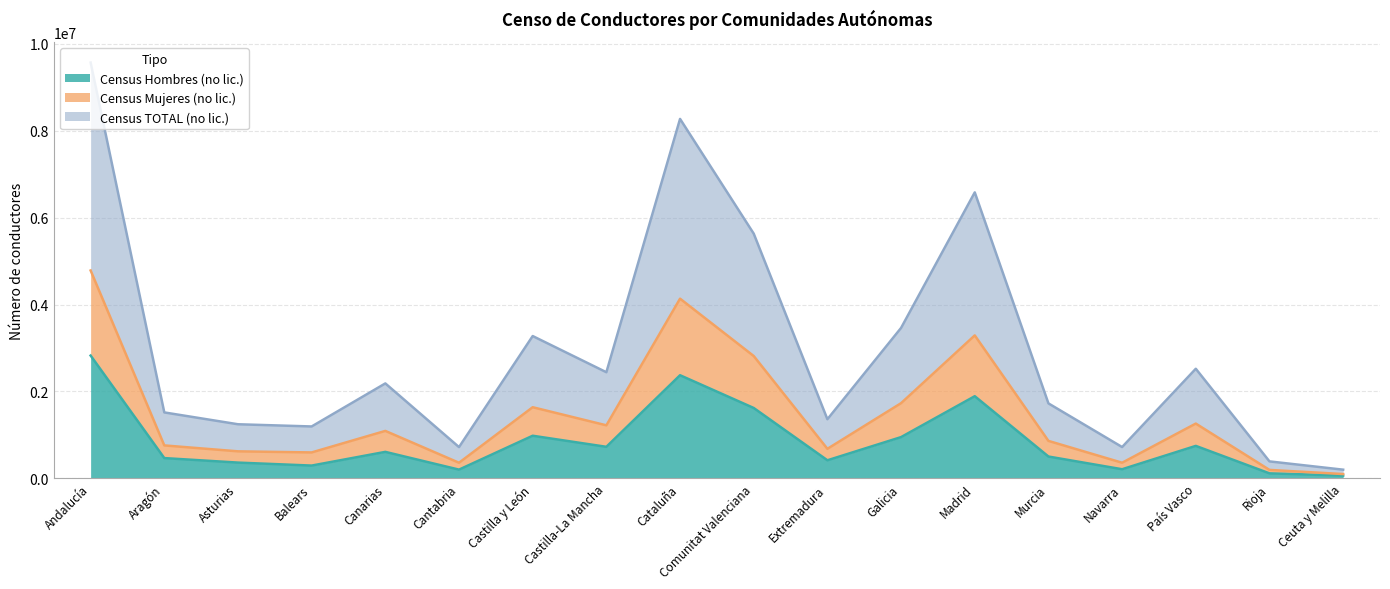

The Census Hombres (no lic.) series shows 981544 at Castilla y León. True or false?

True